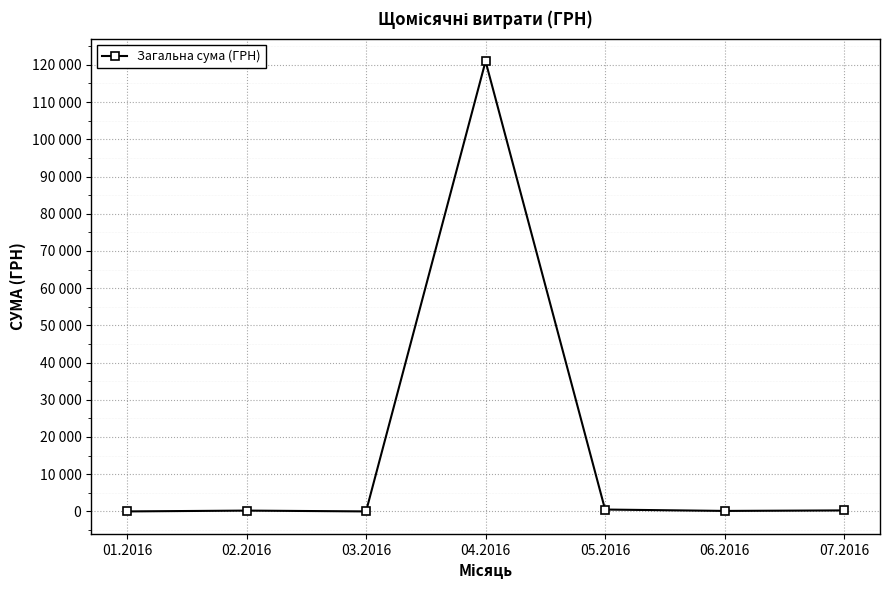

True or false: the data shows 270.0 at 07.2016.

True